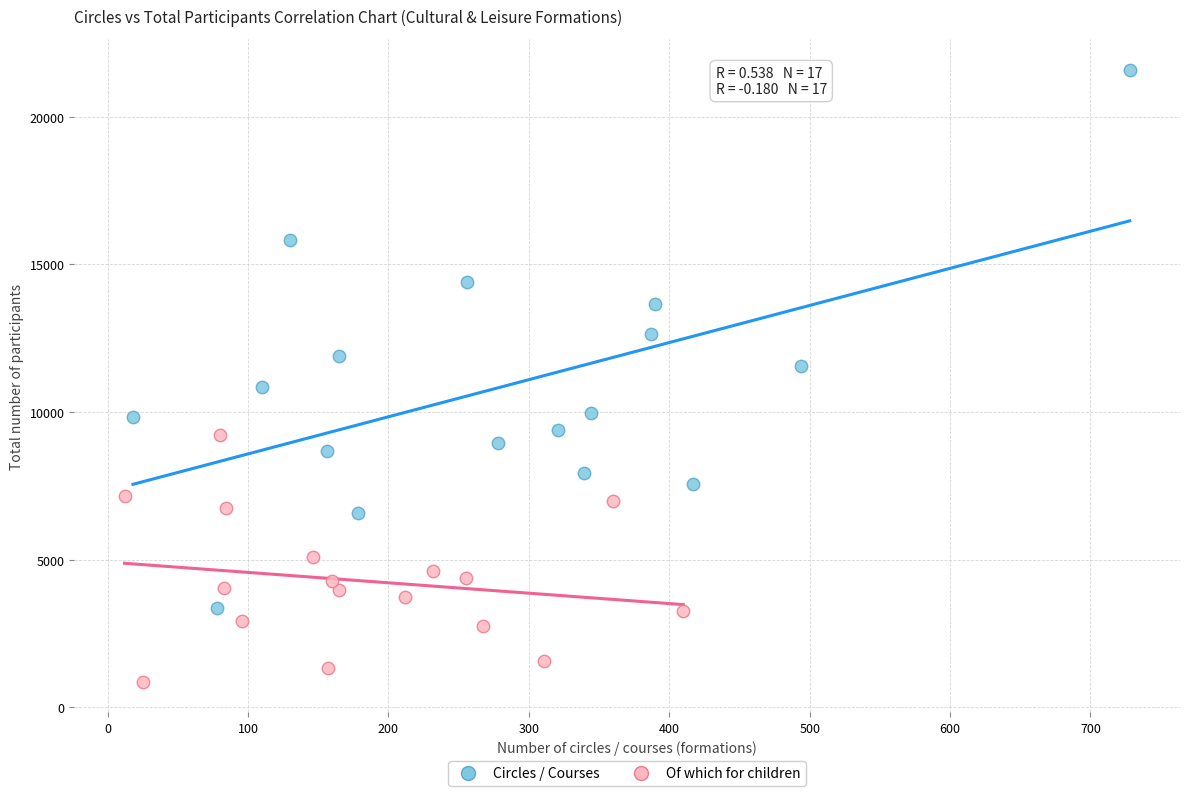

Which series has the widest spread of Y values?

Circles / Courses